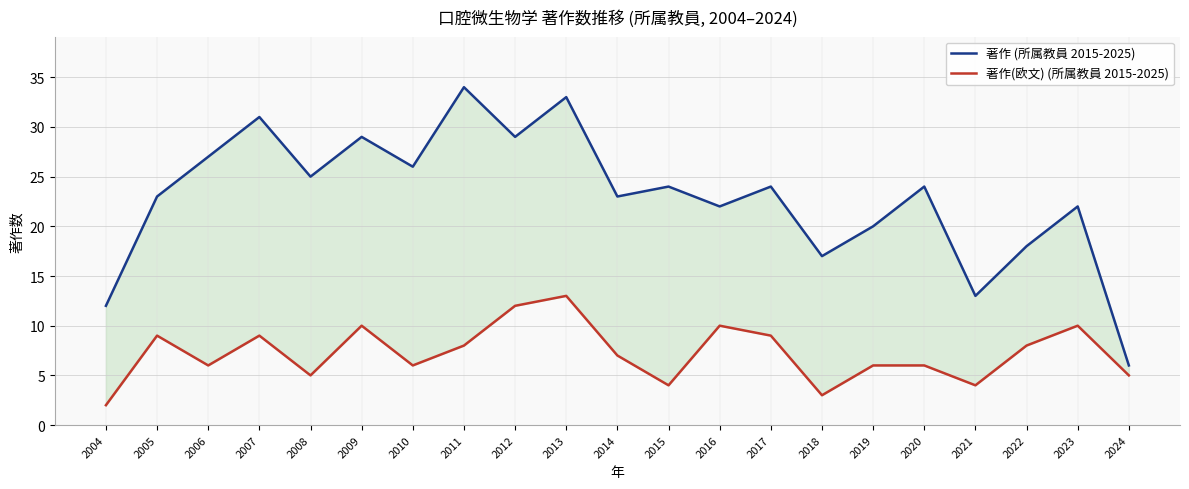

Is it true that 著作(欧文) (所属教員 2015-2025) equals 9 at 2005?

True